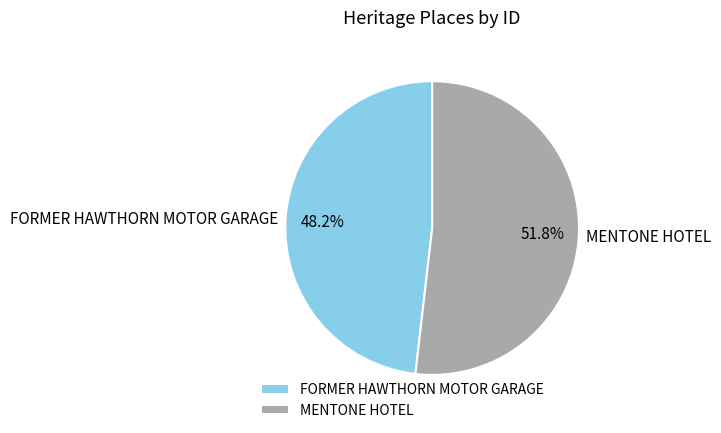

How many segments does this pie chart have?

2